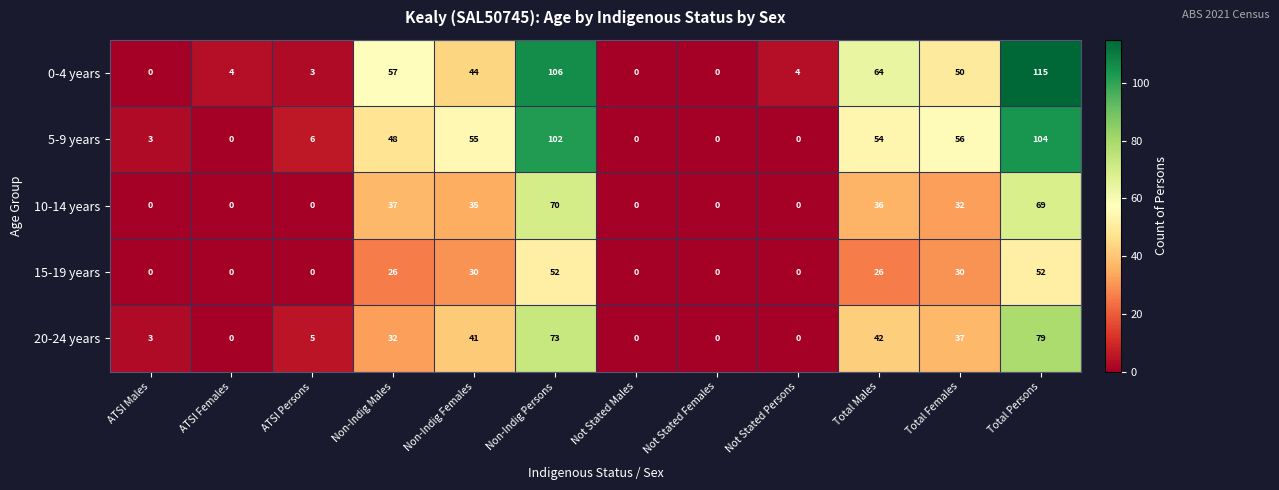

What is the maximum value shown in the chart?

115